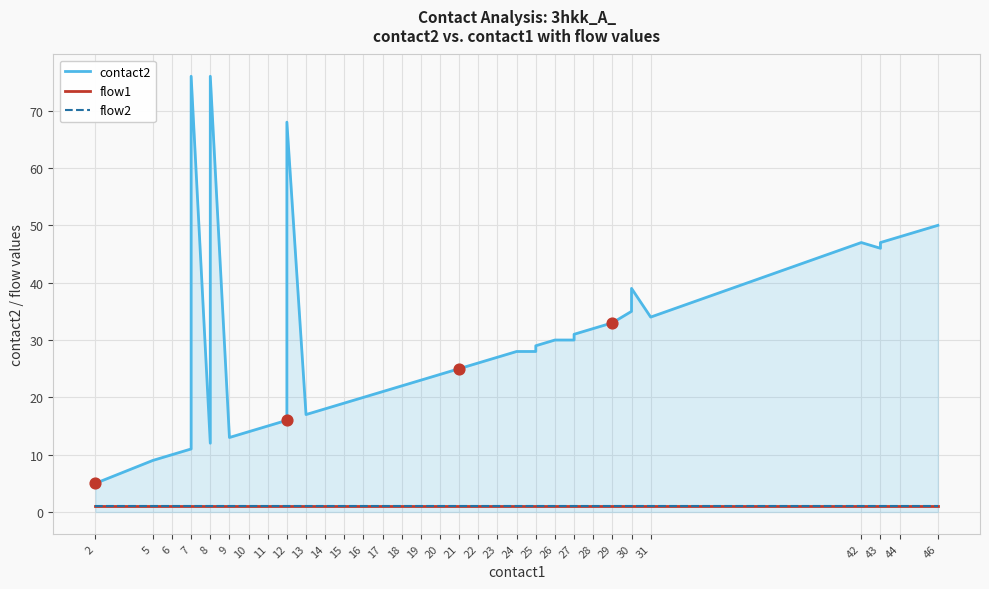

Which series contains the lowest Y value?

flow1